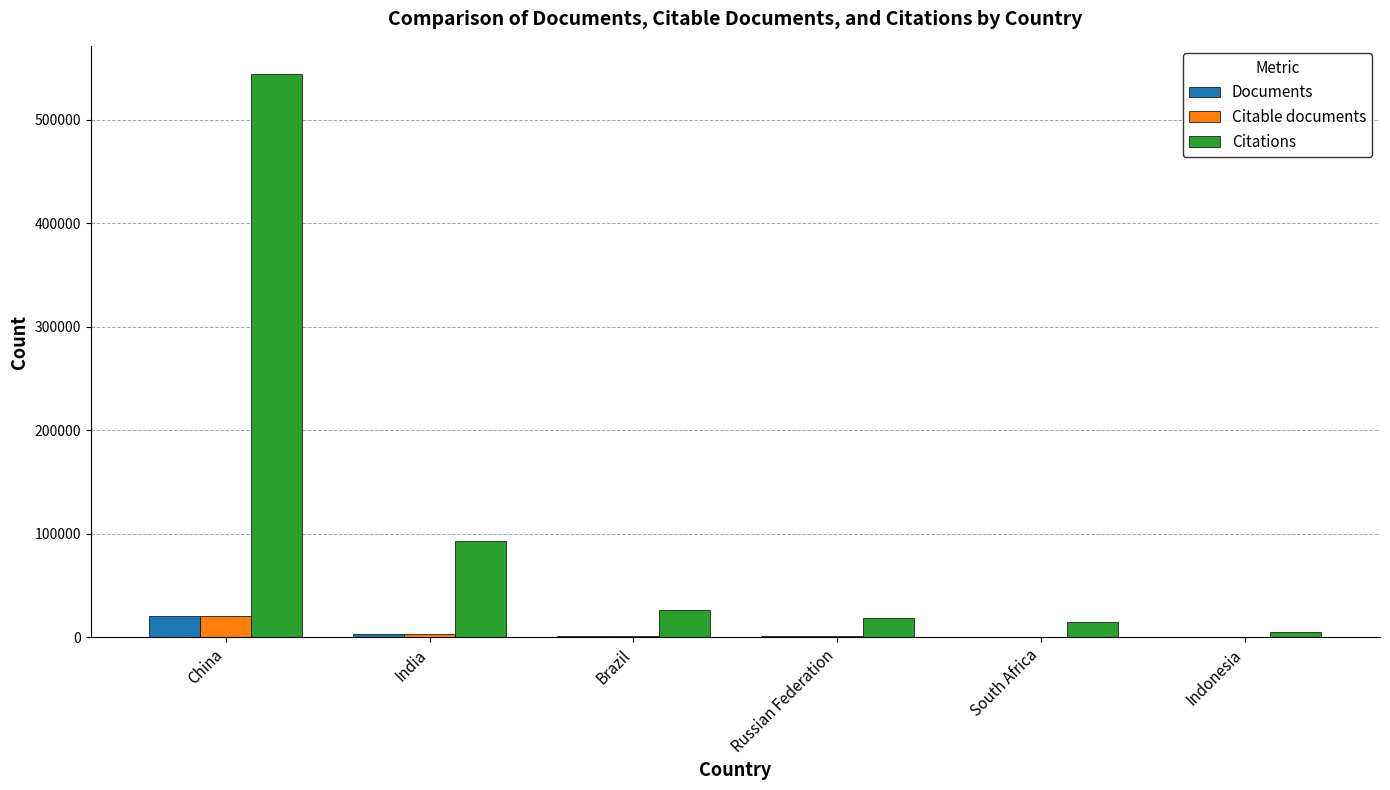

True or false: Citable documents has a value of 20358 at China.

True